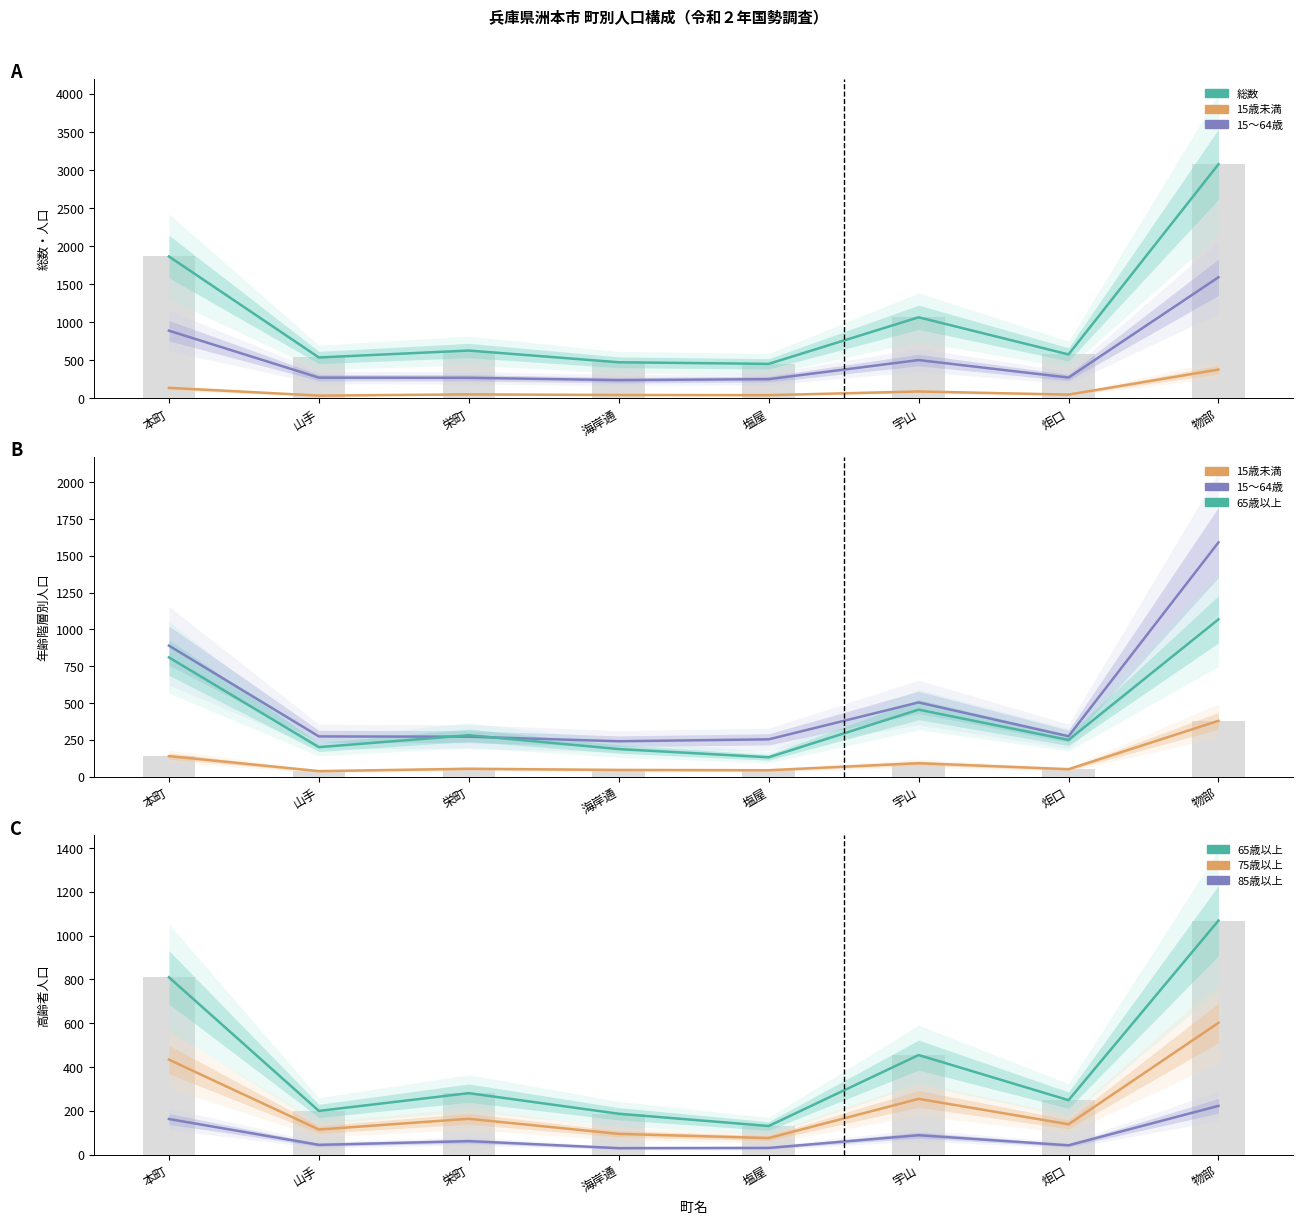

True or false: 15～64歳 has a value of 588 at 本町.

False